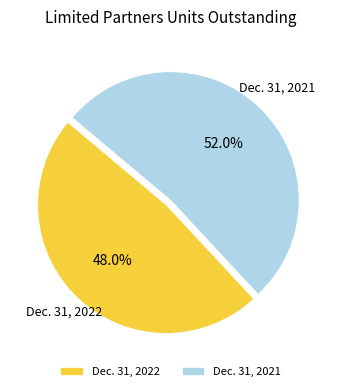

To the nearest percent, what is the combined percentage of Dec. 31, 2022 and Dec. 31, 2021?

100%